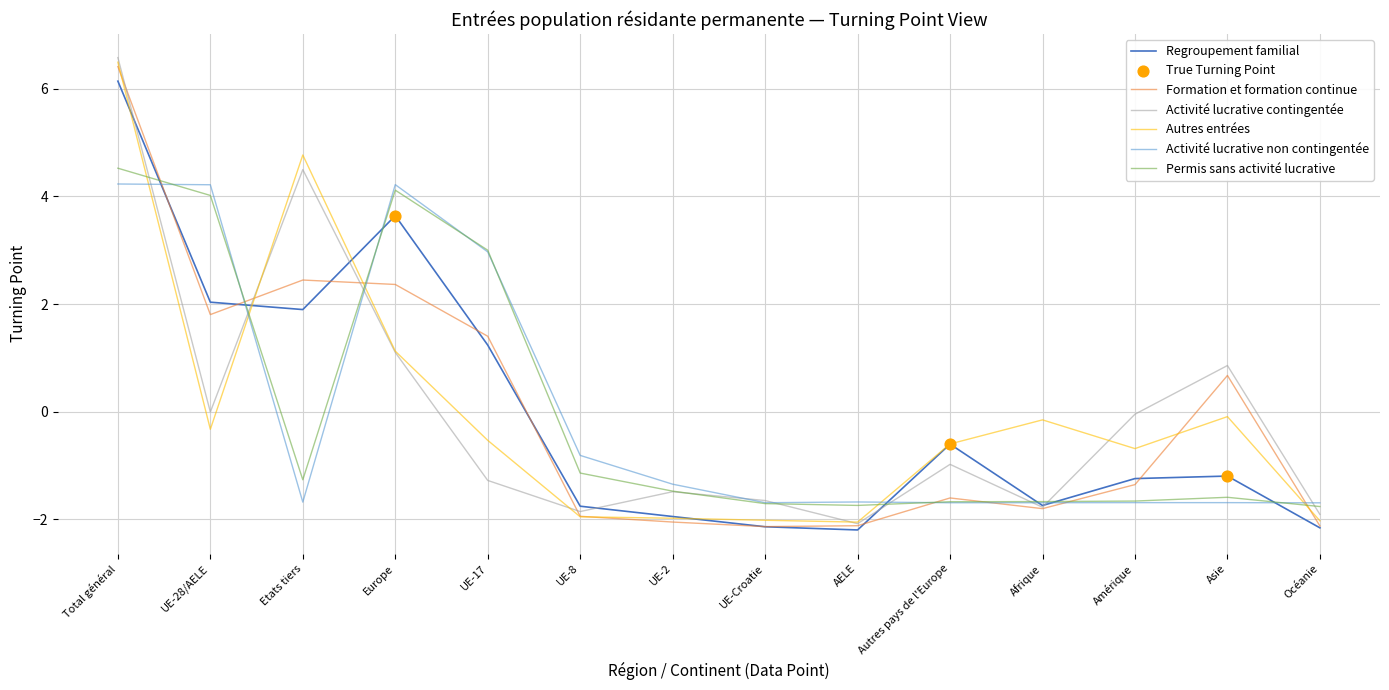

The Formation et formation continue series shows 2.4 at Etats tiers. True or false?

True